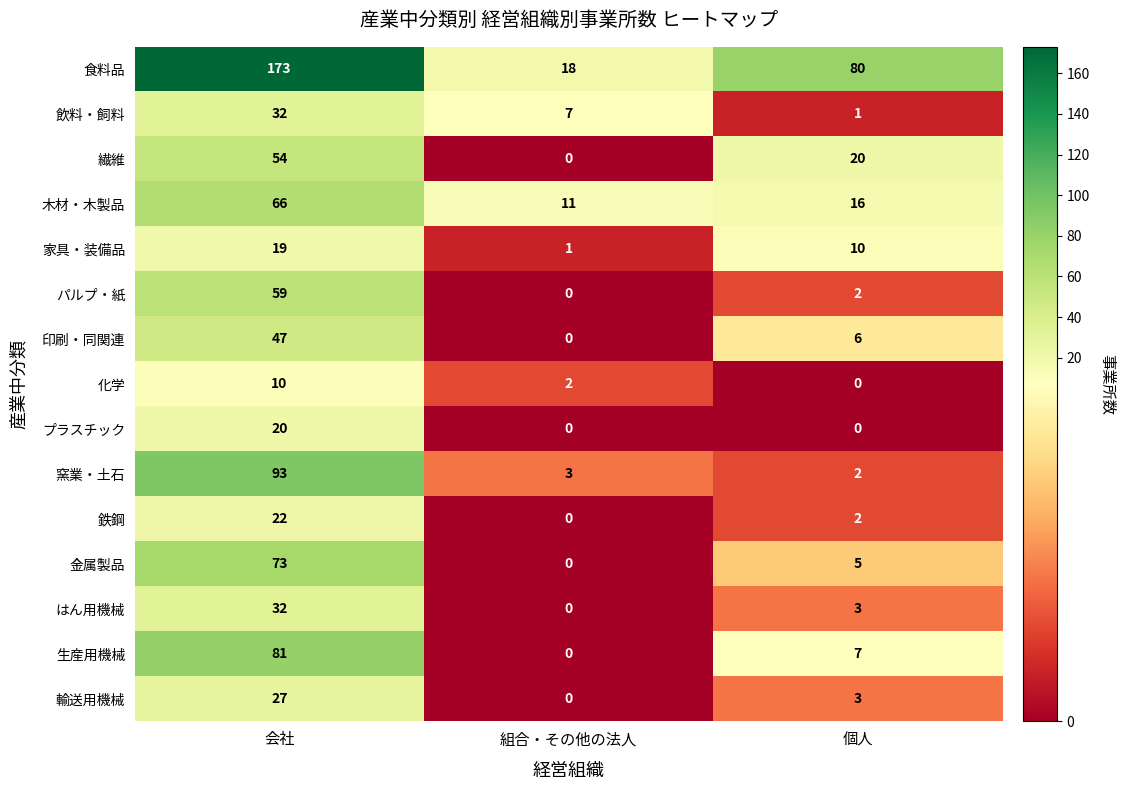

At which category is the sum across all series the highest?

会社